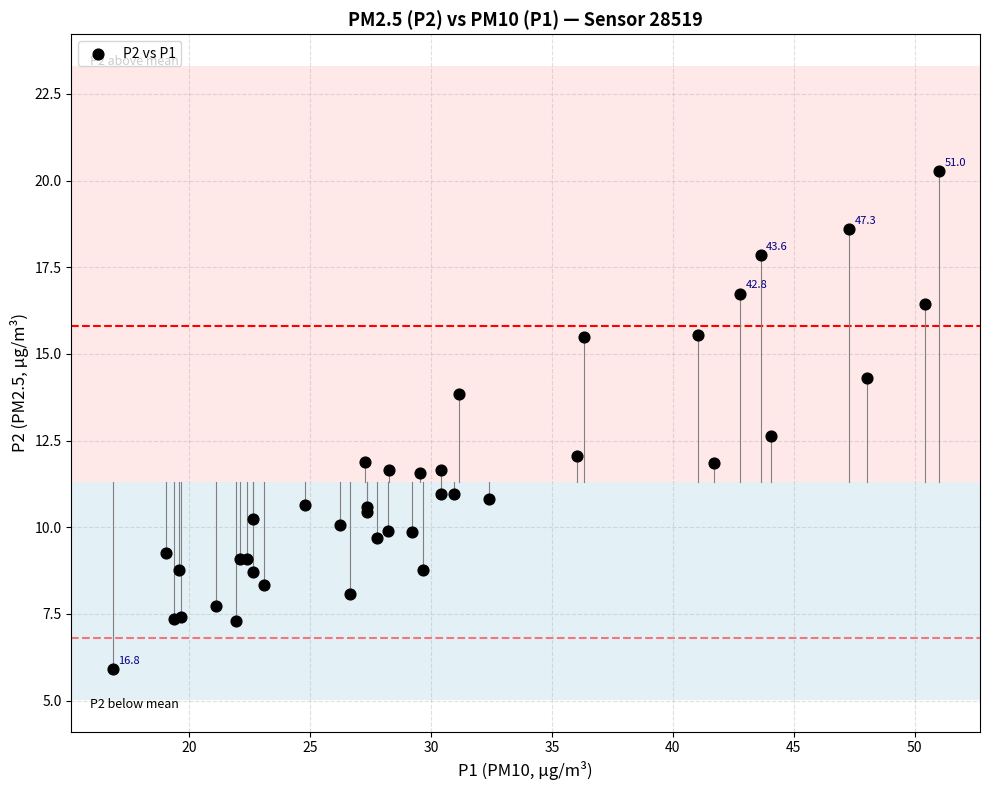

What Y value in the scatter plot is closest to 13?

12.6